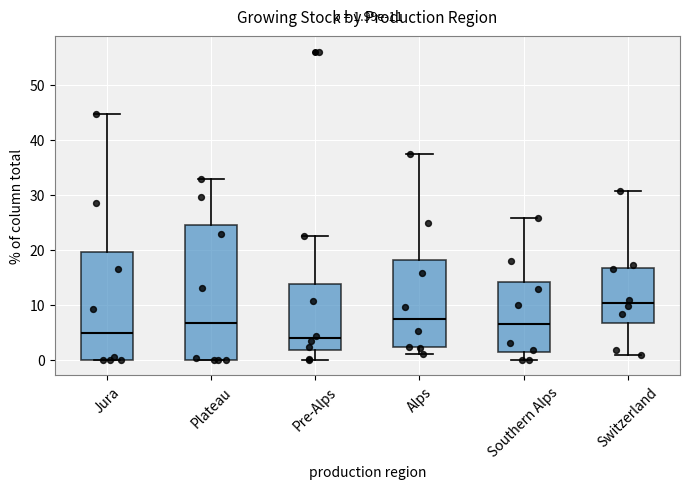

Which box's median line is the highest?

Switzerland